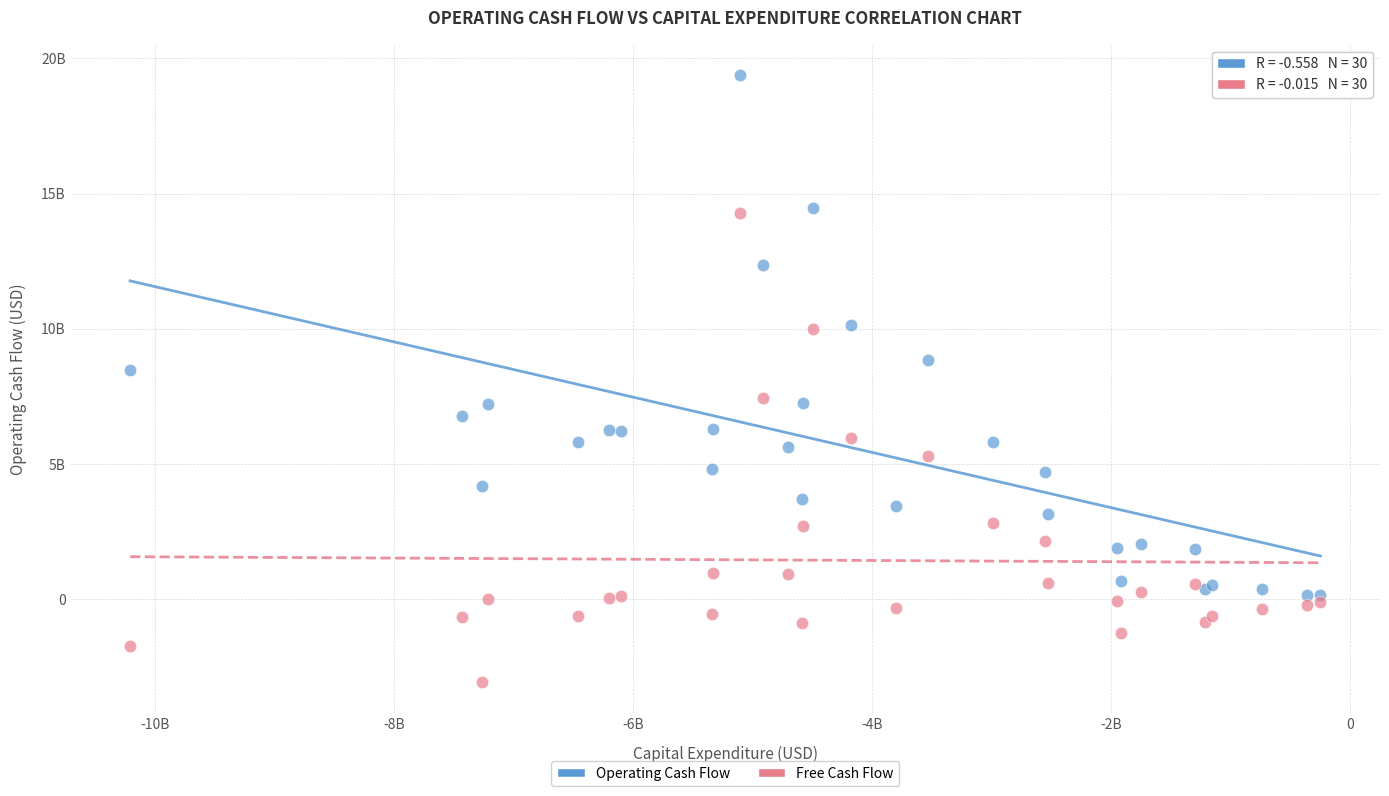

Which series has the largest Y range (max minus min)?

Operating Cash Flow